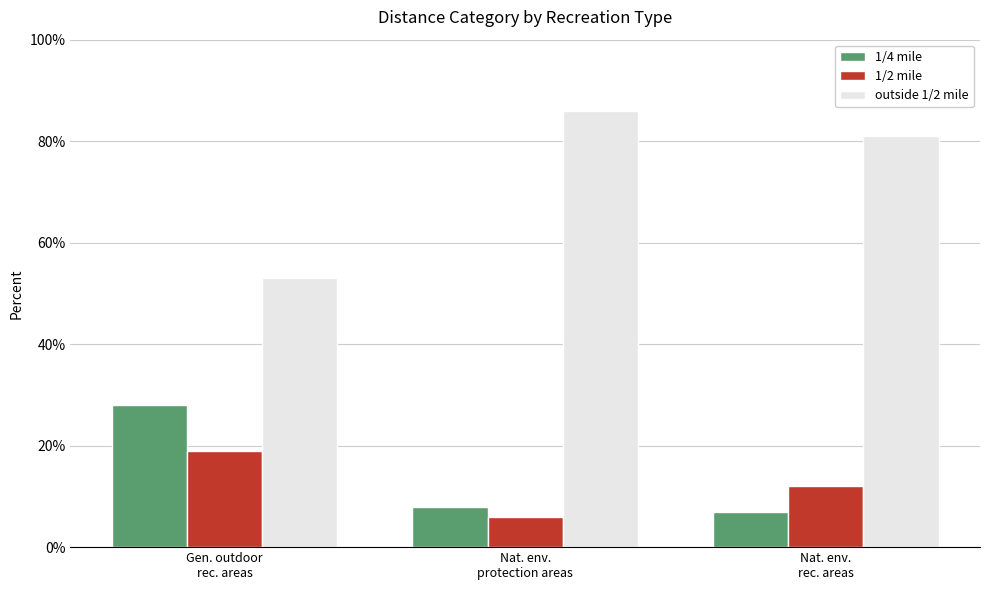

Count the 1/4 mile values in the range 0 to 1.

3